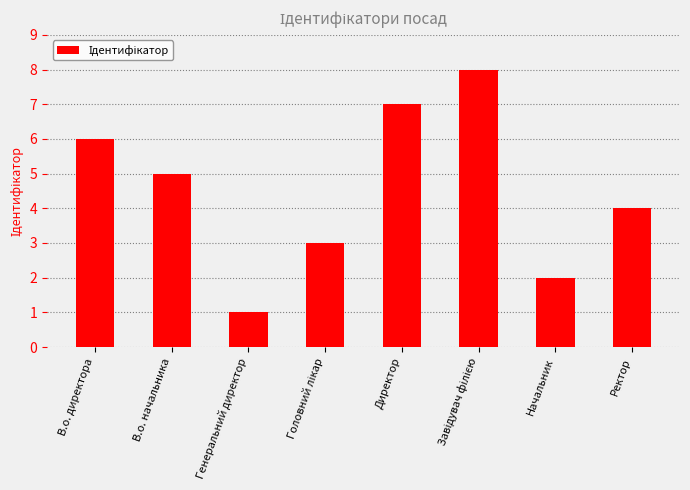

Reading right to left, transcribe all the data shown in this chart.

4	2	8	7	3	1	5	6